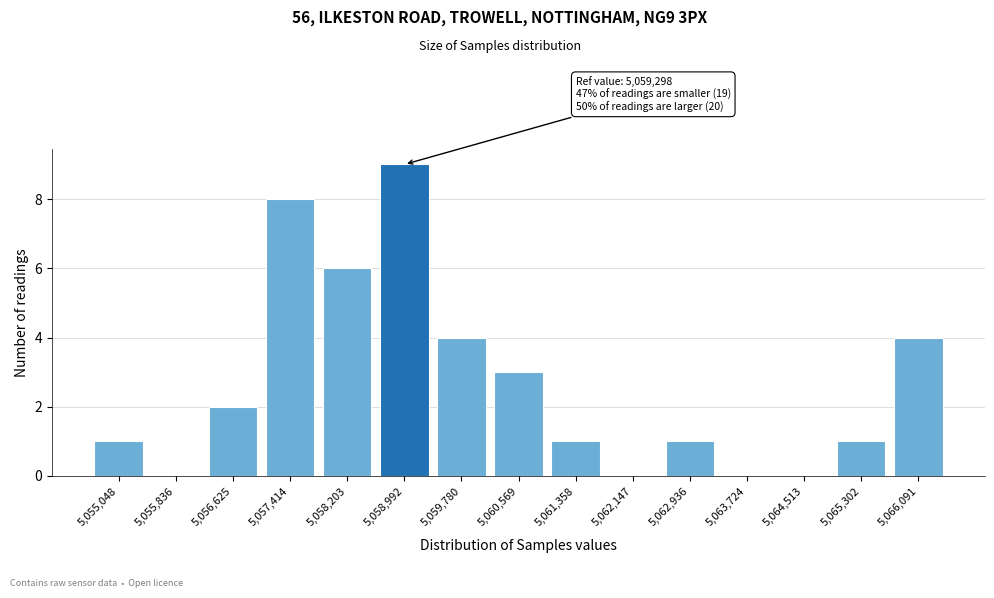

Reading left to right, what are all the values shown in this chart?

5,055,048=1	5,055,836=0	5,056,625=2	5,057,414=8	5,058,203=6	5,058,992=9	5,059,780=4	5,060,569=3	5,061,358=1	5,062,147=0	5,062,936=1	5,063,724=0	5,064,513=0	5,065,302=1	5,066,091=4